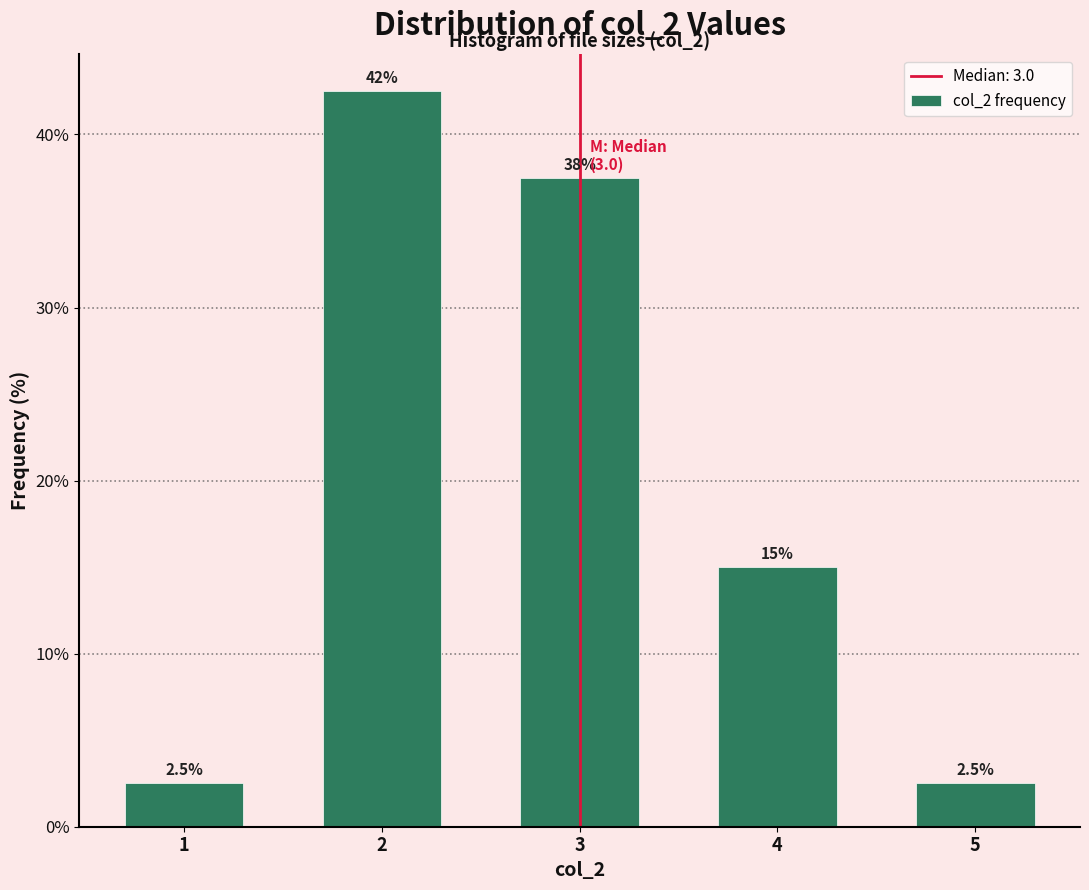

Reading right to left, list all the values displayed in this chart.

2.5	15.0	37.5	42.5	2.5